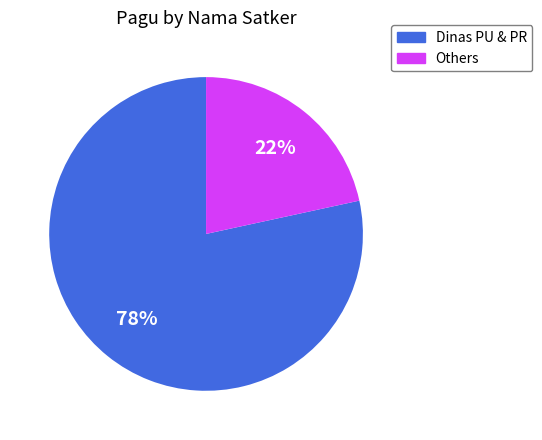

To the nearest percent, what is the average slice percentage?

50%